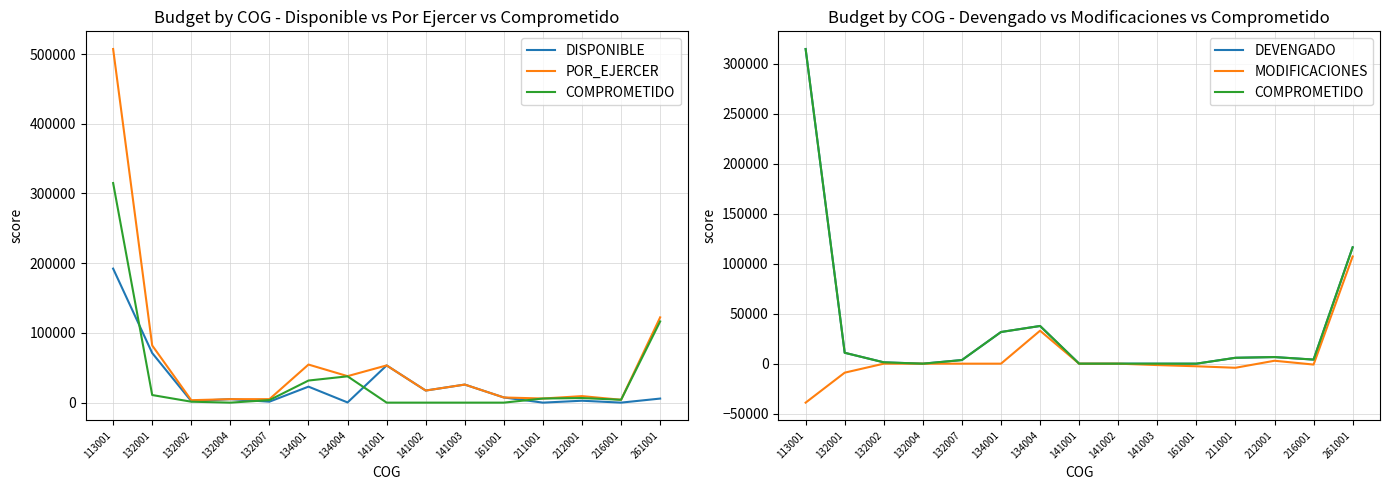

How many data points does each series have?

15